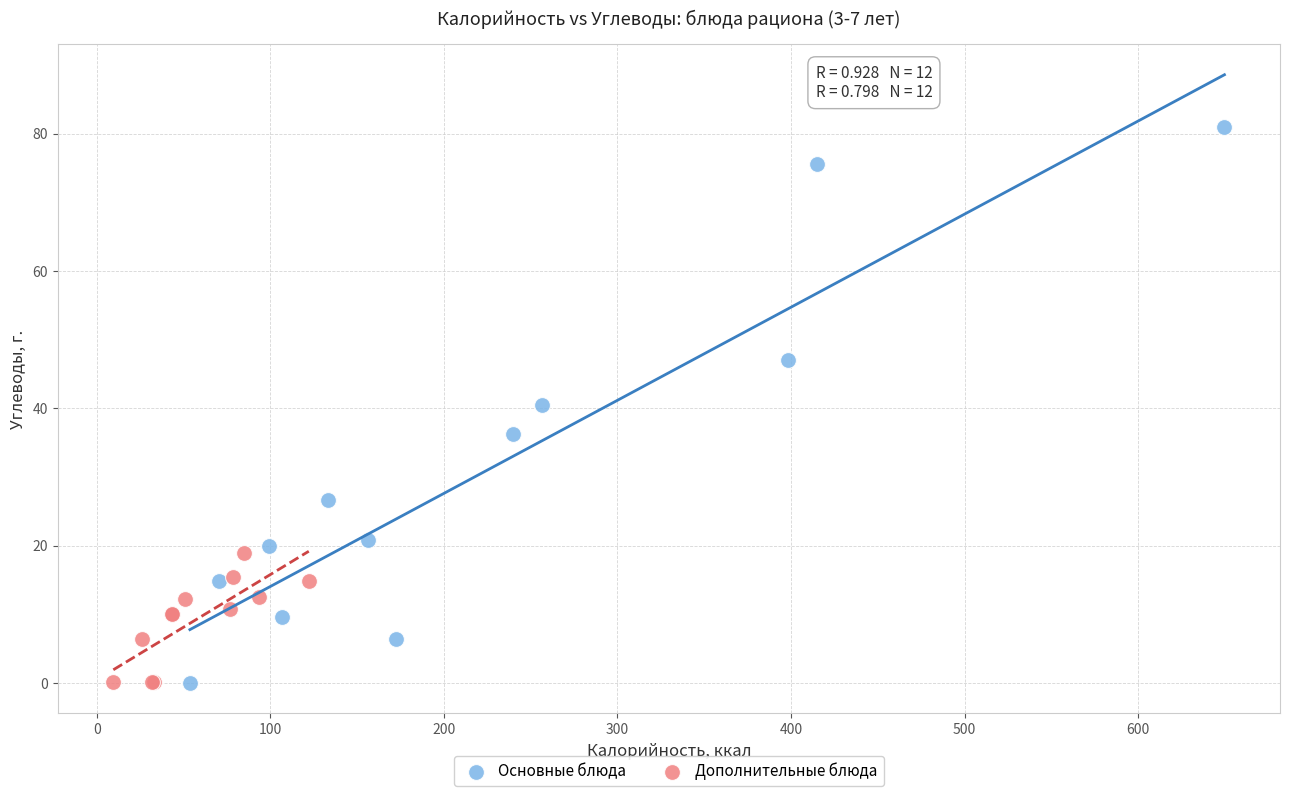

Which series has the widest spread of Y values?

Основные блюда